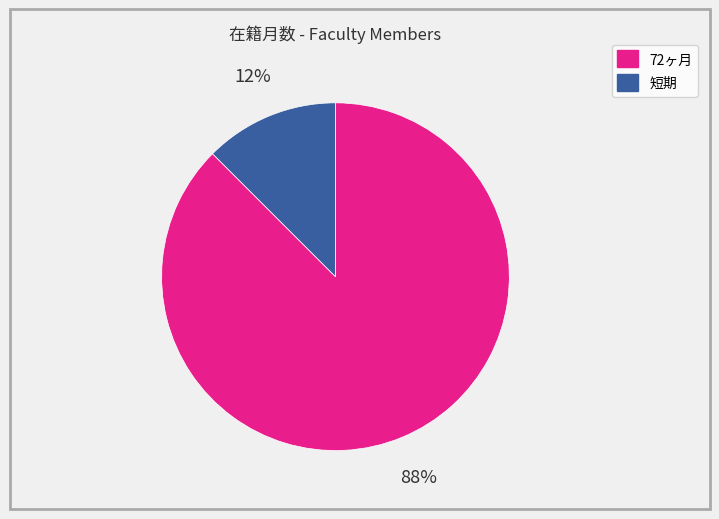

To the nearest percent, what is the average slice percentage?

50%